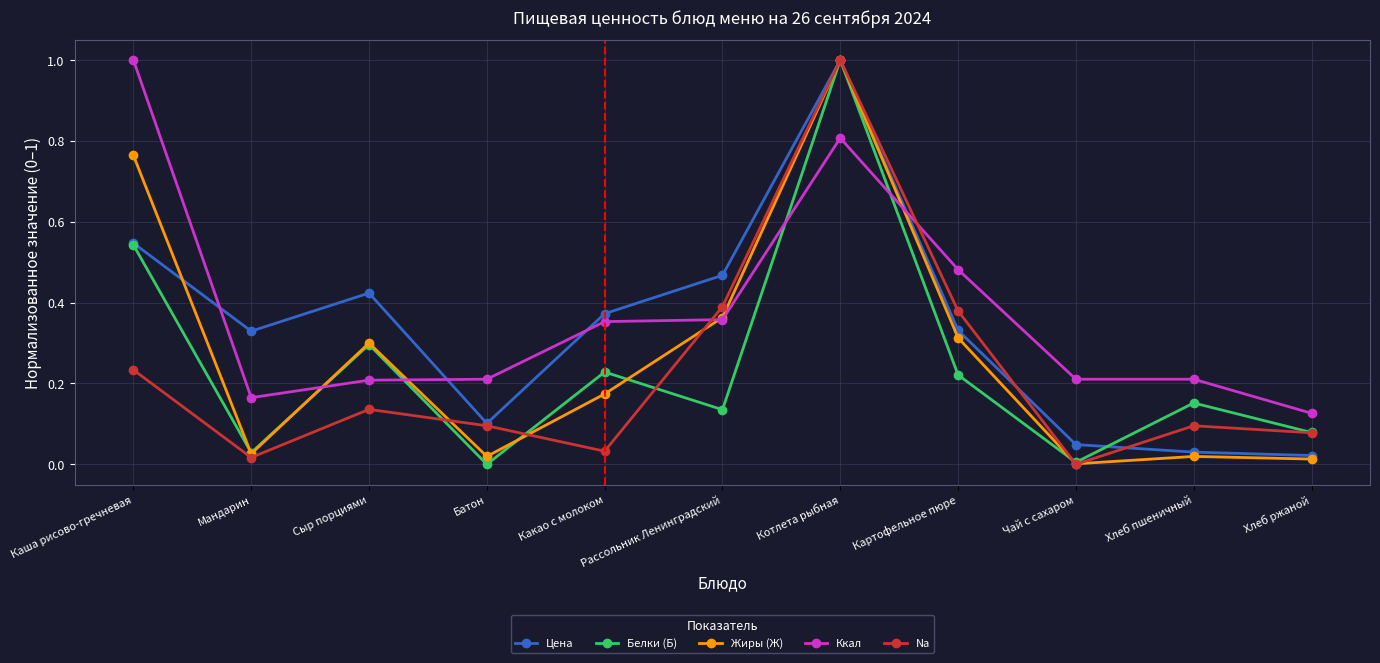

Which series changed the most between Какао с молоком and Хлеб пшеничный?

Цена